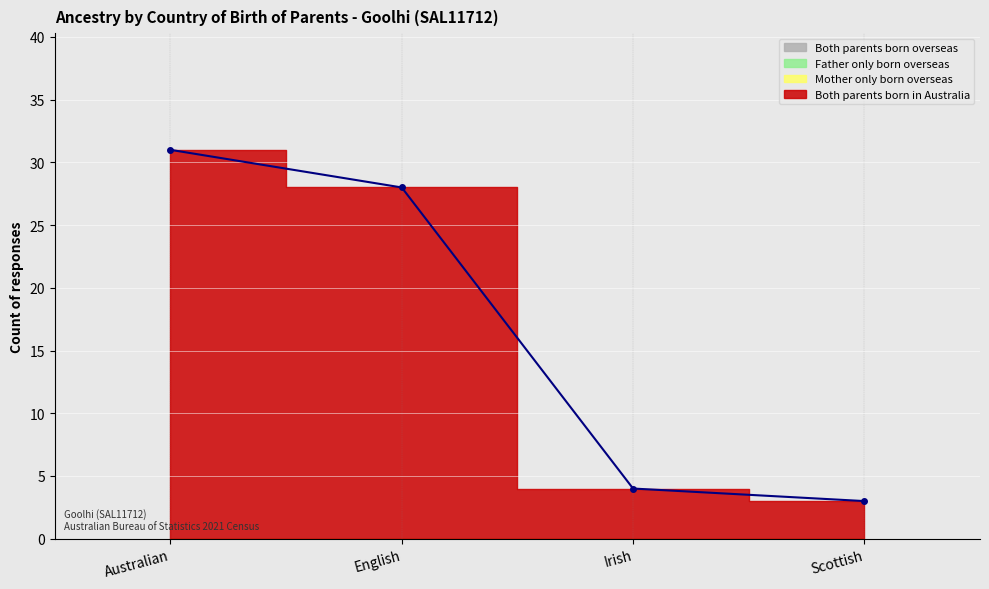

Is the value of Father only born overseas at English greater than the value of Both parents born overseas at Scottish?

No